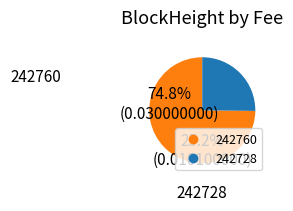

Which slice is the smallest?

242728